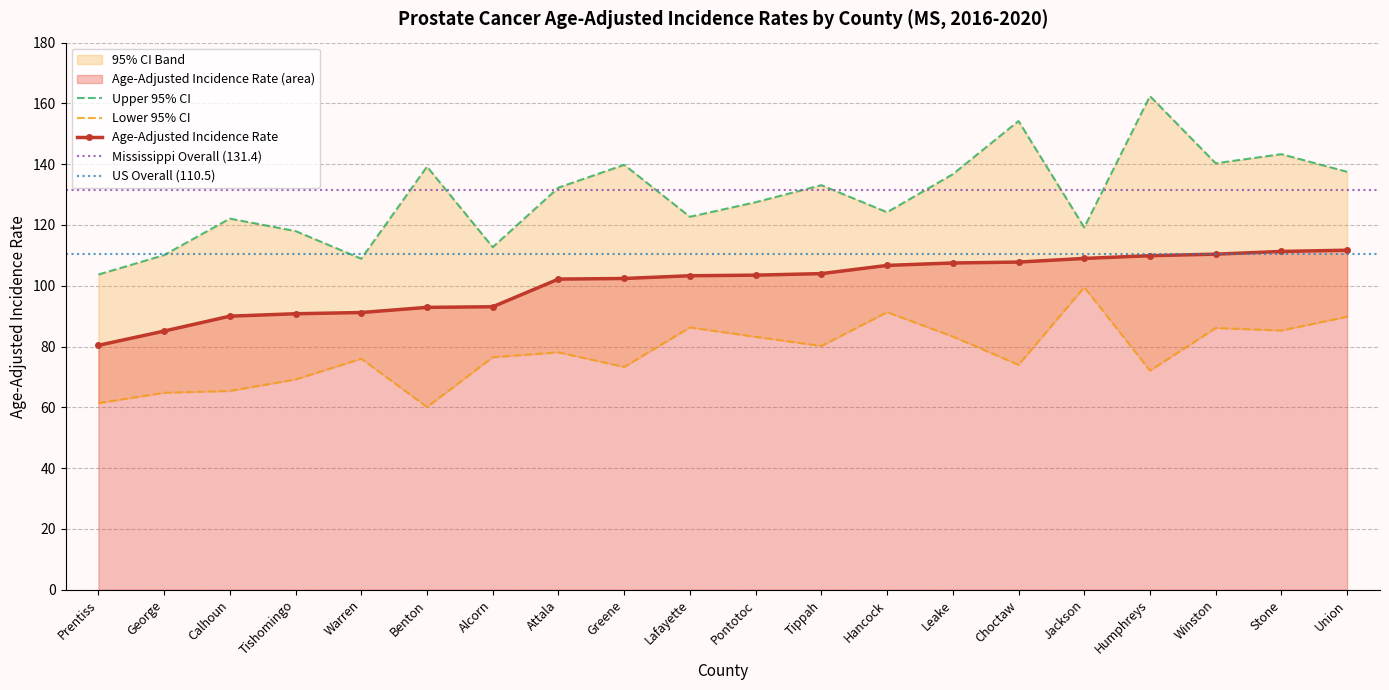

Reading right to left, list all the values displayed in this chart.

Age-Adjusted Incidence Rate: Union=111.7	Stone=111.3	Winston=110.4	Humphreys=109.9	Jackson=109.0	Choctaw=107.8	Leake=107.5	Hancock=106.7	Tippah=104.0	Pontotoc=103.5	Lafayette=103.3	Greene=102.4	Attala=102.2	Alcorn=93.1	Benton=92.9	Warren=91.2	Tishomingo=90.8	Calhoun=90.0	George=85.1	Prentiss=80.4
Lower 95% CI: Union=89.8	Stone=85.3	Winston=86.1	Humphreys=72.1	Jackson=99.5	Choctaw=74.0	Leake=83.3	Hancock=91.3	Tippah=80.2	Pontotoc=83.2	Lafayette=86.3	Greene=73.3	Attala=78.1	Alcorn=76.5	Benton=60.1	Warren=76.0	Tishomingo=69.2	Calhoun=65.4	George=64.8	Prentiss=61.4
Upper 95% CI: Union=137.5	Stone=143.3	Winston=140.3	Humphreys=162.4	Jackson=119.2	Choctaw=154.2	Leake=136.7	Hancock=124.2	Tippah=133.1	Pontotoc=127.5	Lafayette=122.7	Greene=139.8	Attala=132.3	Alcorn=112.7	Benton=139.2	Warren=108.9	Tishomingo=118.0	Calhoun=122.1	George=110.1	Prentiss=103.7